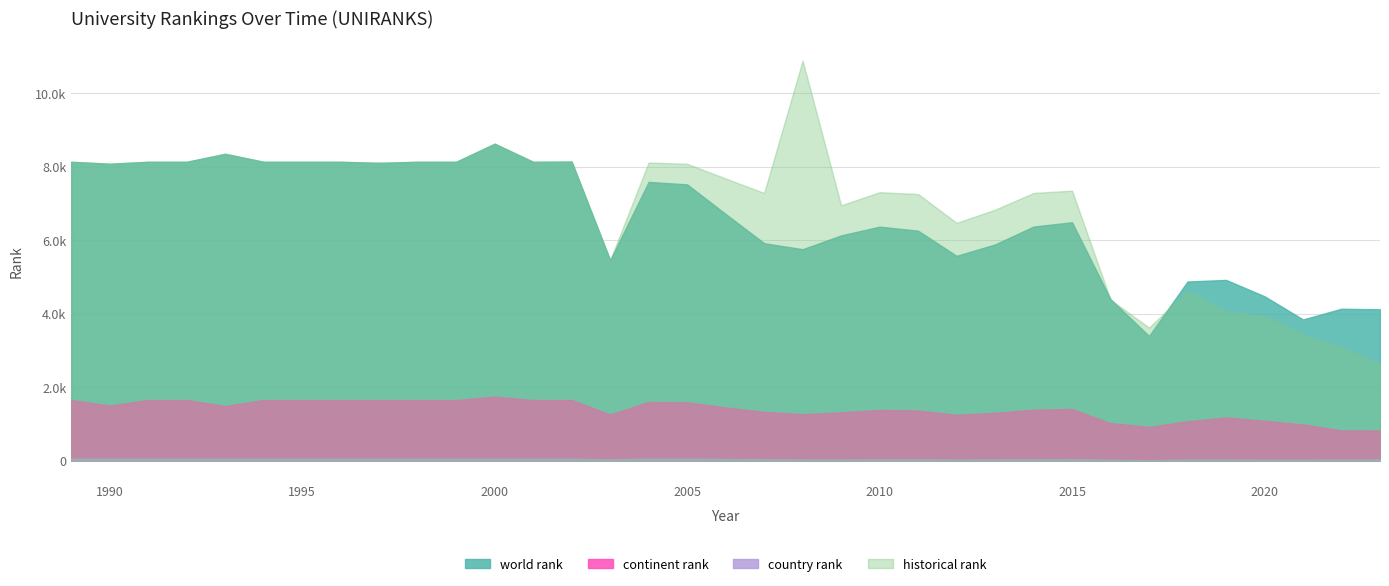

What are all the series names shown in the legend?

world rank, continent rank, country rank, historical rank